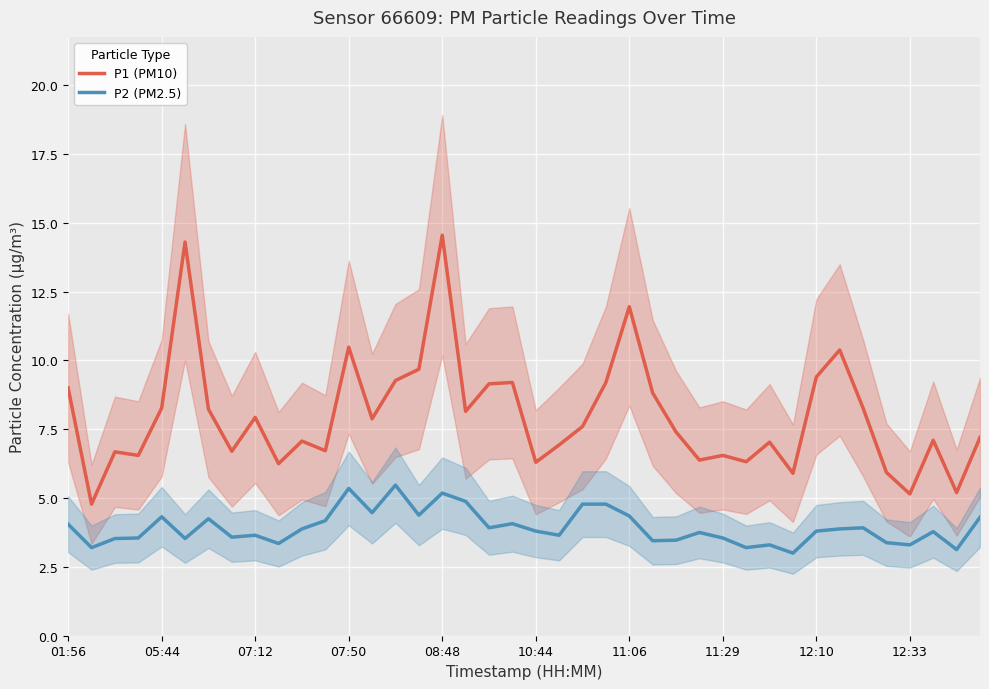

True or false: P1 (PM10) and P2 (PM2.5) cross at least once.

False